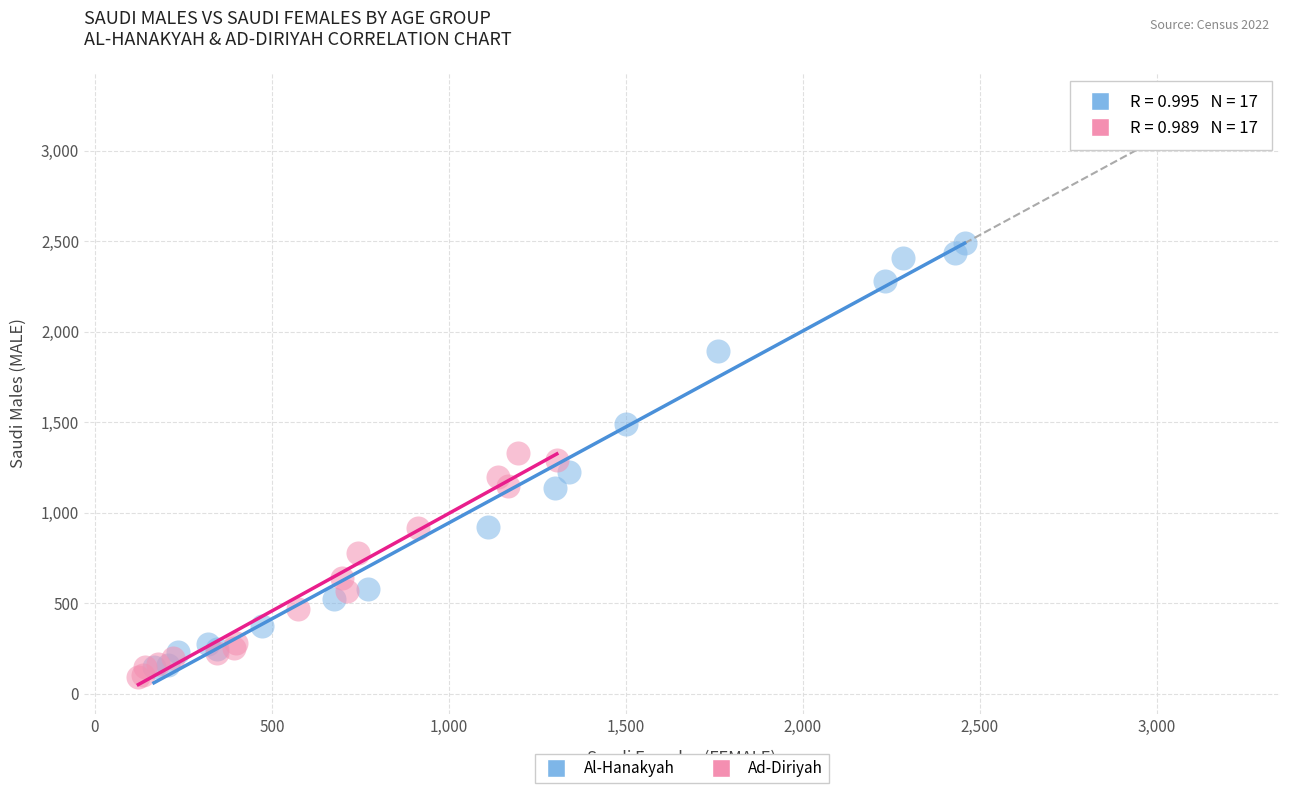

Which series reaches the maximum Y coordinate?

Al-Hanakyah